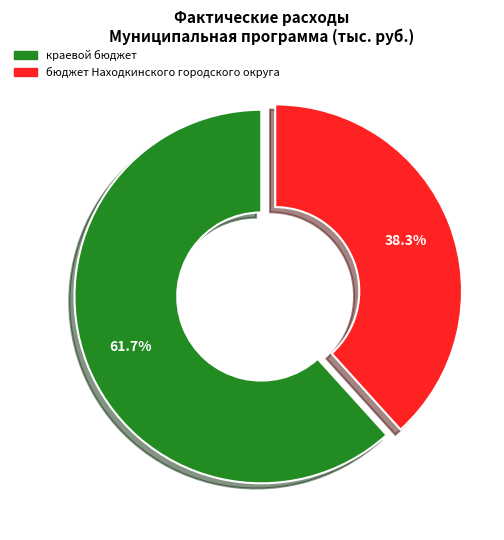

How many slices are in this pie chart?

2